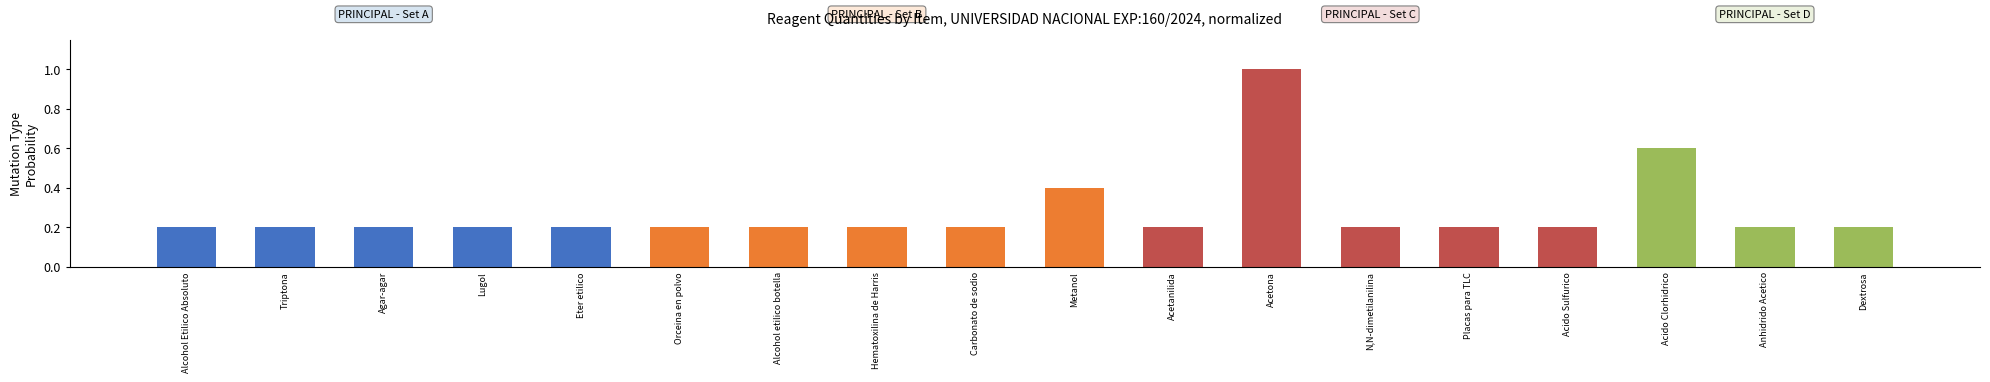

What is the average value?

0.3